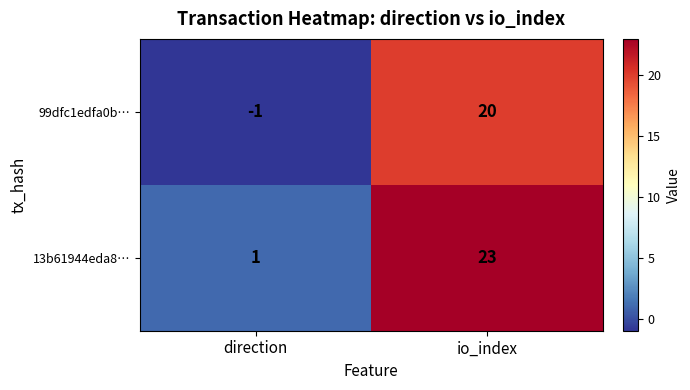

At which label does 13b61944eda8… reach its minimum?

direction